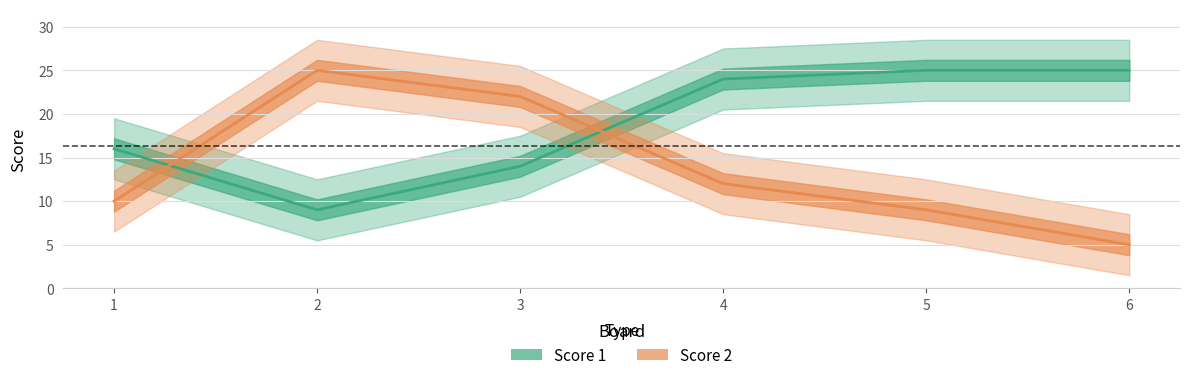

What is the sum of all Score 1 values?

113